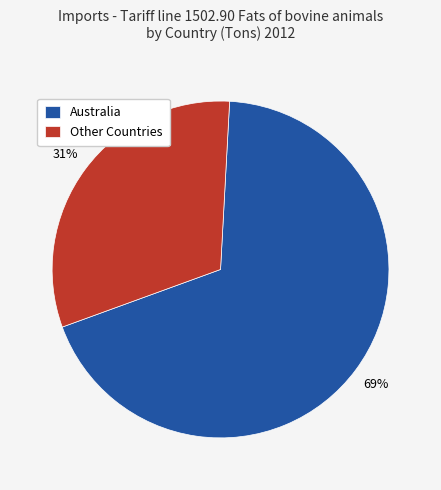

Is there a majority slice in this chart?

Yes